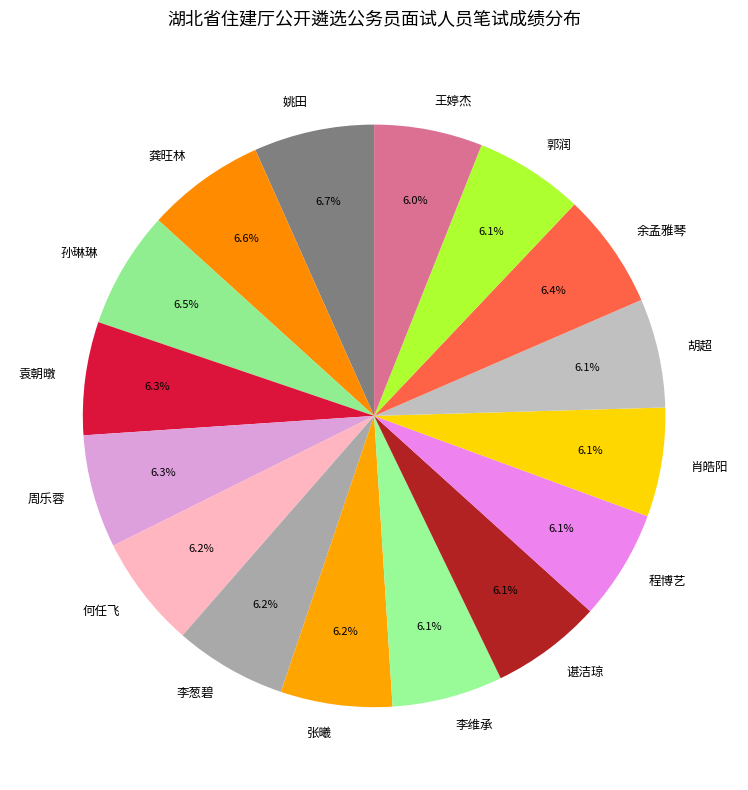

The 李葱碧 slice represents 21% of the pie. True or false?

False